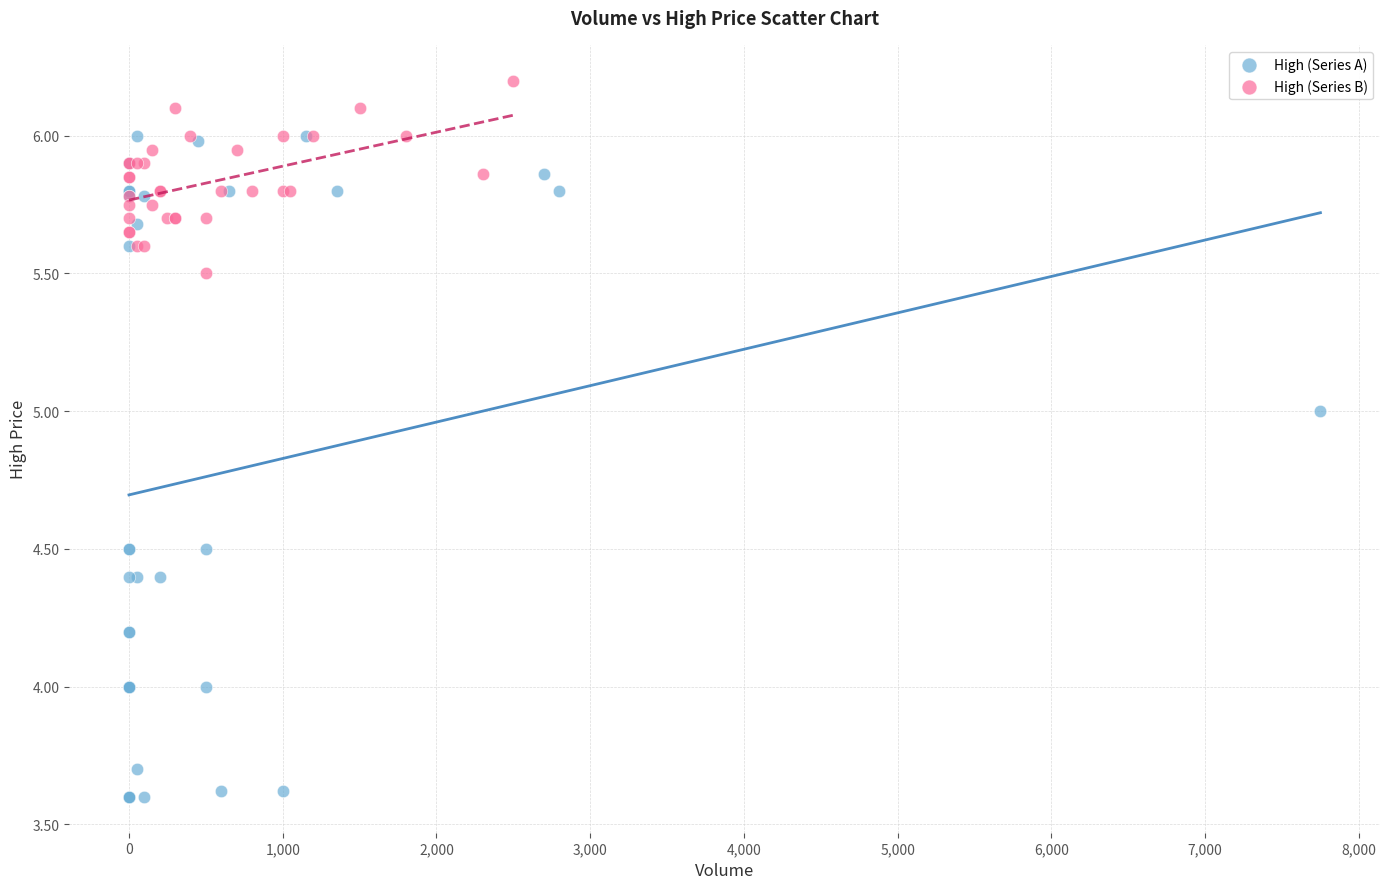

Which series contains the highest Y value?

High (Series B)